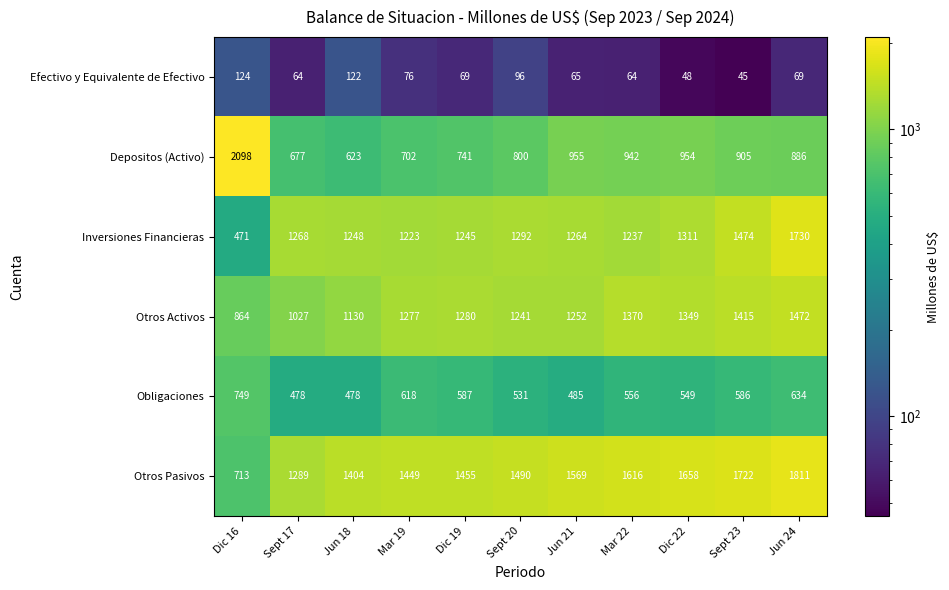

What is the difference between the Depositos (Activo) values at Mar 22 and Jun 18?

319